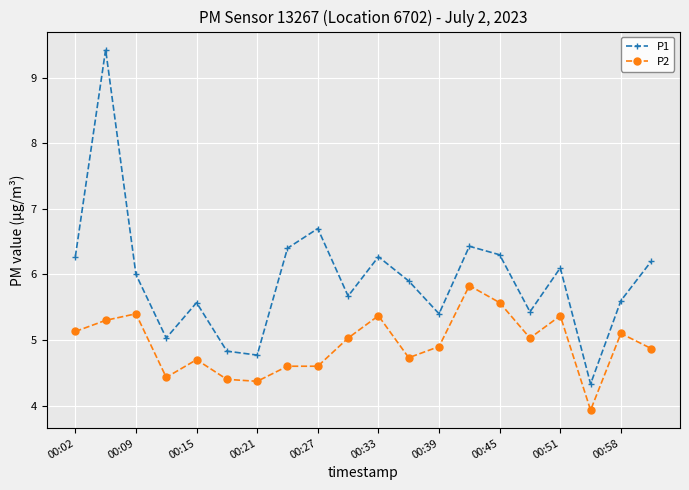

True or false: P2 and P1 intersect in this chart.

False